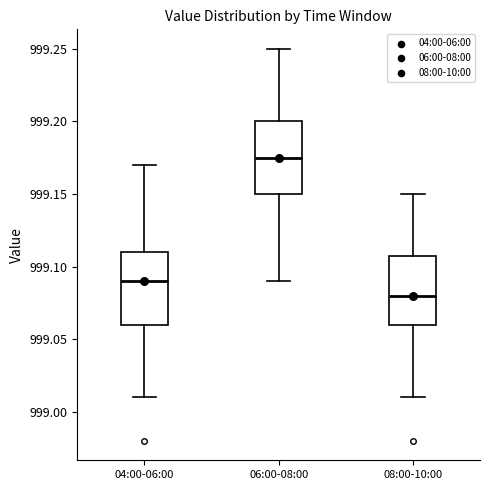

Reading left to right, read every box against the y-axis: the position of its median line, the range the box covers, and the ends of its whiskers. The values are not printed on the chart, so give them approximately, as read against the axis.

04:00-06:00: median 999.090, box 999.060 to 999.110, whiskers 999.010 to 999.170
06:00-08:00: median 999.175, box 999.150 to 999.200, whiskers 999.090 to 999.250
08:00-10:00: median 999.080, box 999.060 to 999.110, whiskers 999.010 to 999.150